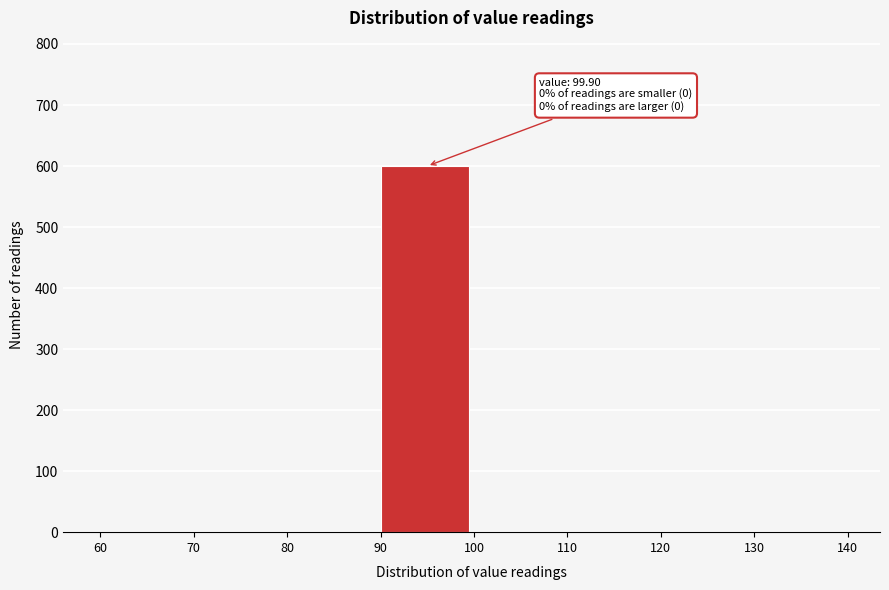

Which range on the x-axis has the tallest bar?

90 to 100